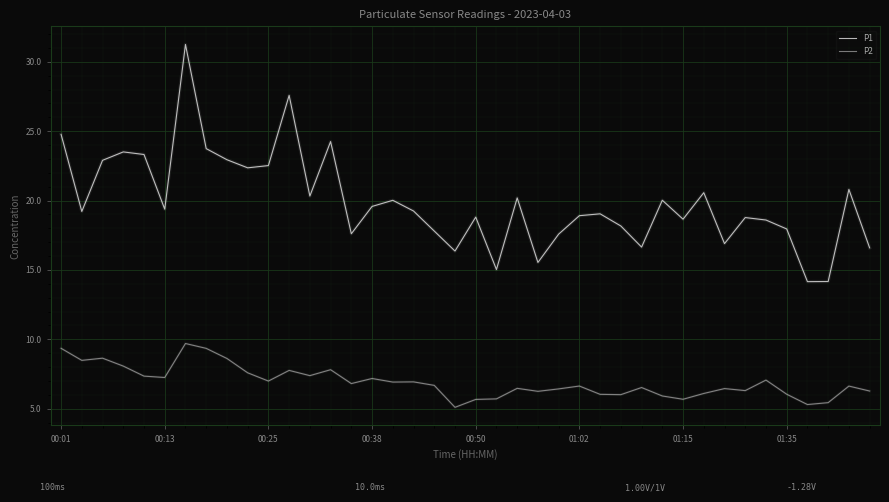

Which series has the widest spread of values?

P1